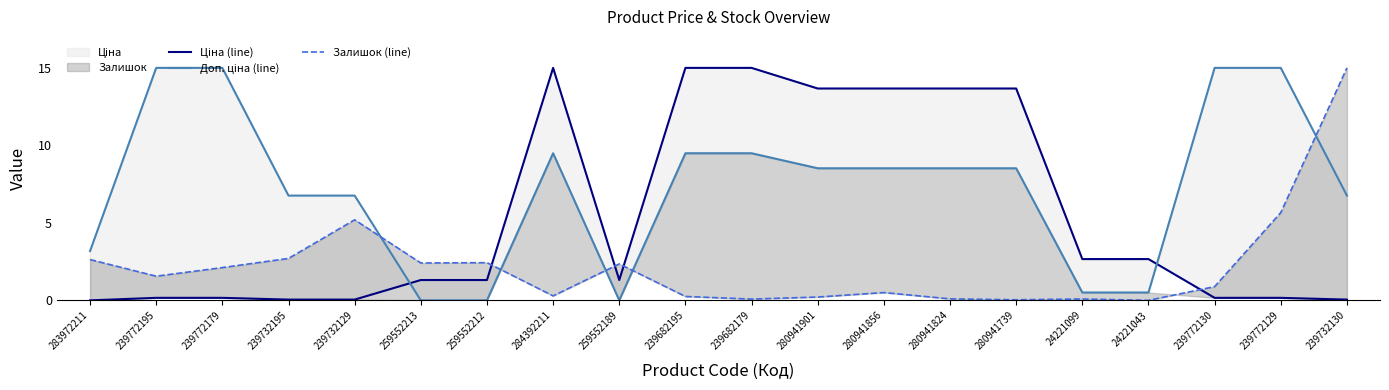

At which category is the sum across all series the highest?

284392211